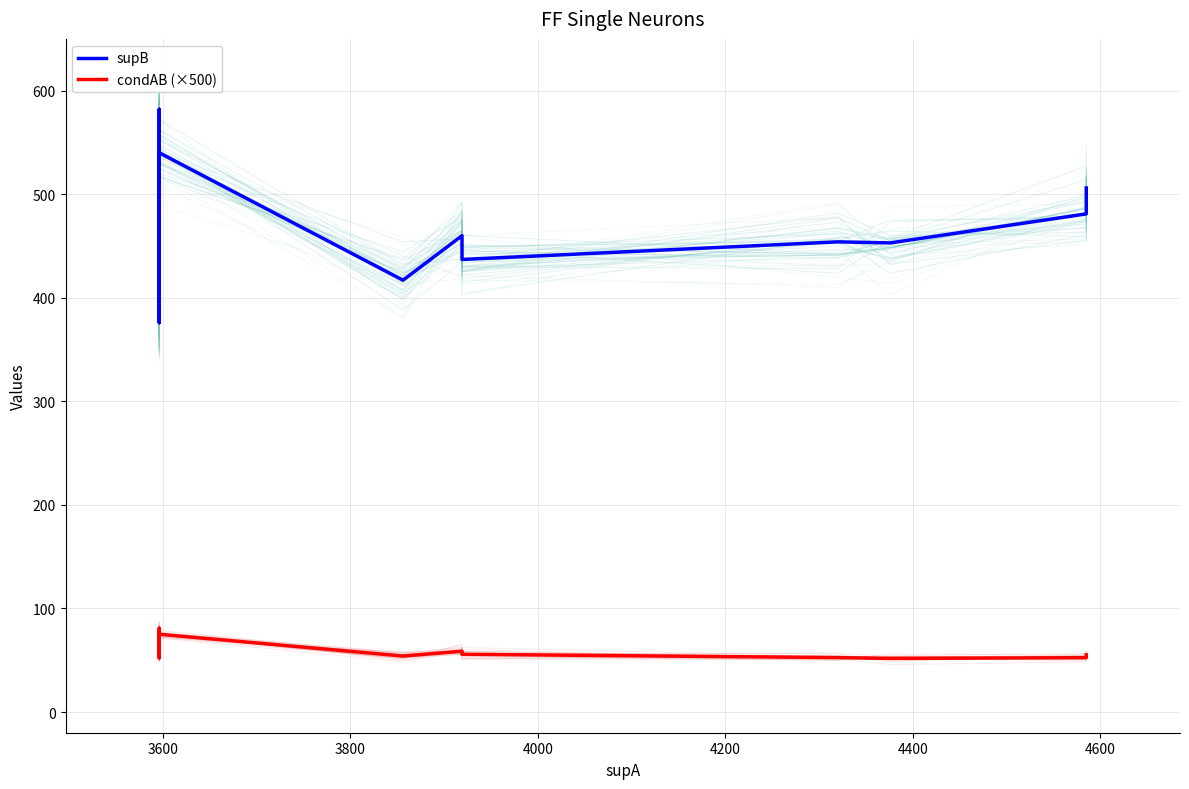

Read the supB value at 3600.

568.0